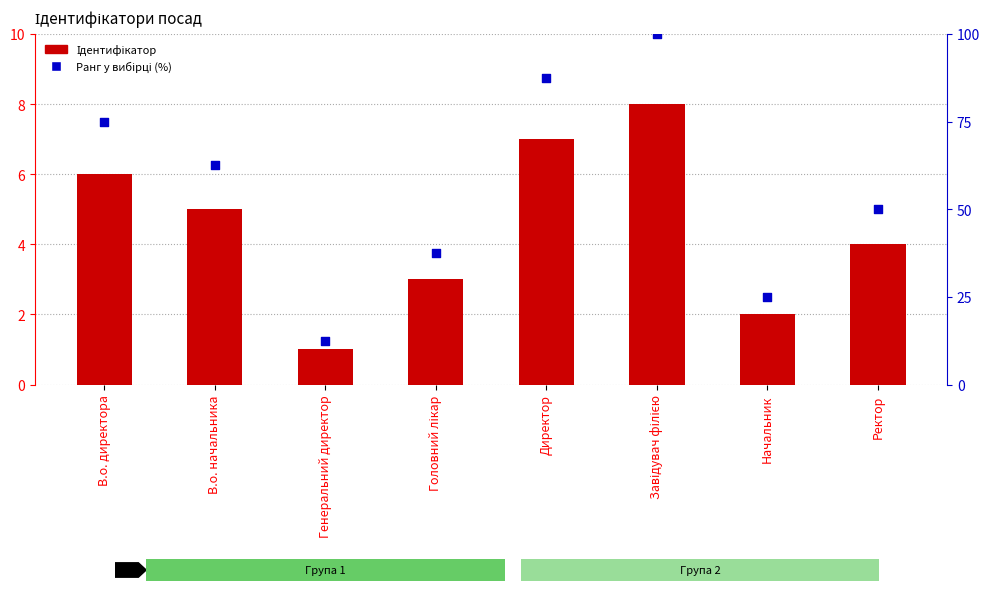

At which category is the sum across all series the highest?

Завідувач філією